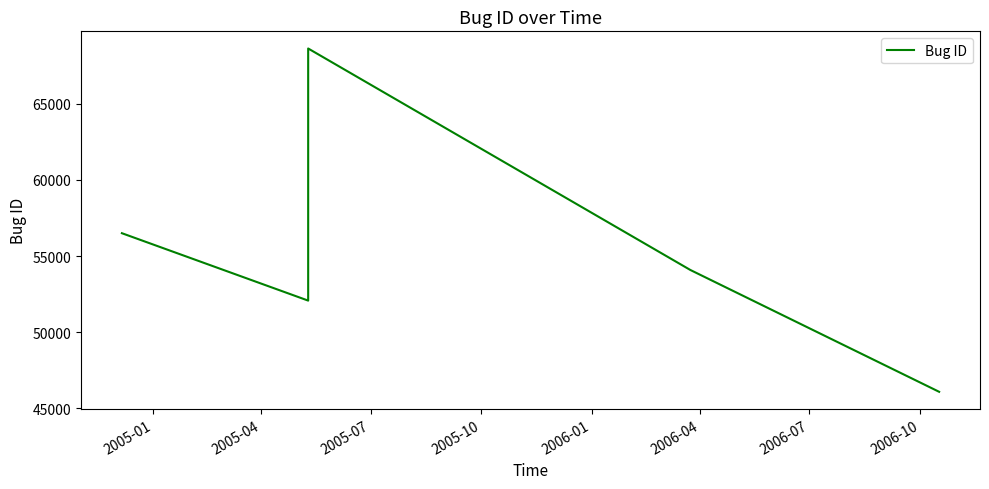

What is the label of the 3rd point from the right?

2005-07